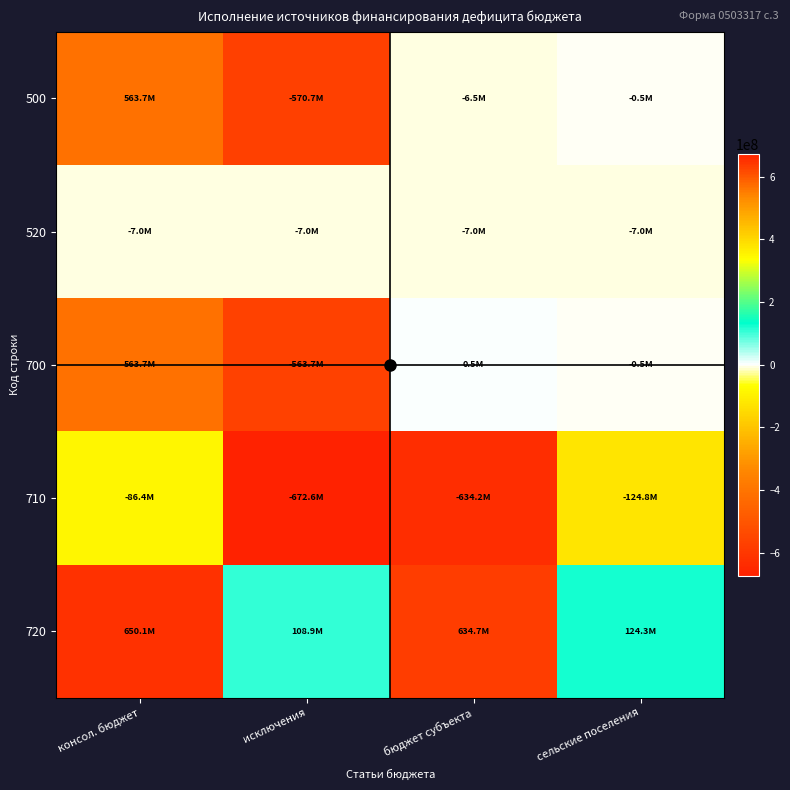

Reading left to right, extract all data points from this chart.

500: консол. бюджет=563716513.8	исключения=-570665019.6	бюджет субъекта=-6497769.3	сельские поселения=-450736.5
520: консол. бюджет=-7000000.0	исключения=-7000000.0	бюджет субъекта=-7000000.0	сельские поселения=-7000000.0
700: консол. бюджет=563716513.8	исключения=-563665019.6	бюджет субъекта=502230.7	сельские поселения=-450736.5
710: консол. бюджет=-86386306.0	исключения=-672559792.0	бюджет субъекта=-634151813.2	сельские поселения=-124794284.8
720: консол. бюджет=650102819.8	исключения=108894772.4	бюджет субъекта=634654043.9	сельские поселения=124343548.3